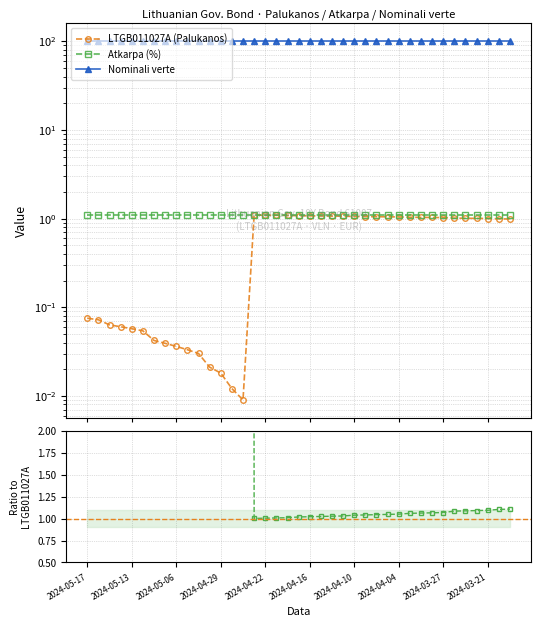

True or false: Nominali verte / LTGB011027A (Palukanos) has a value of 99.6 at 2024-03-21.

True